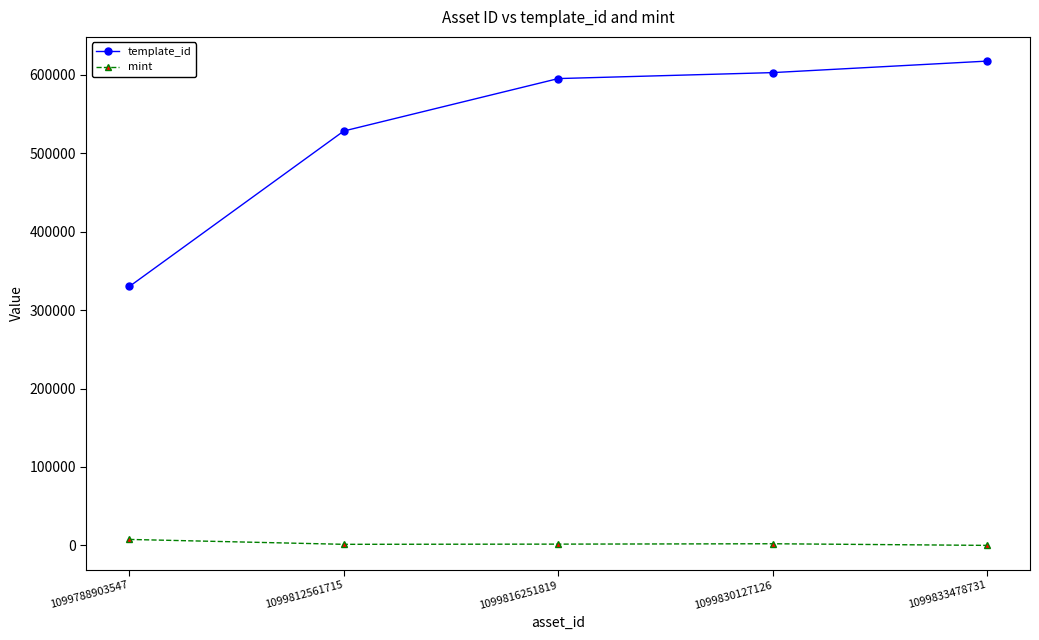

At which label is template_id closest to 473816?

1099812561715